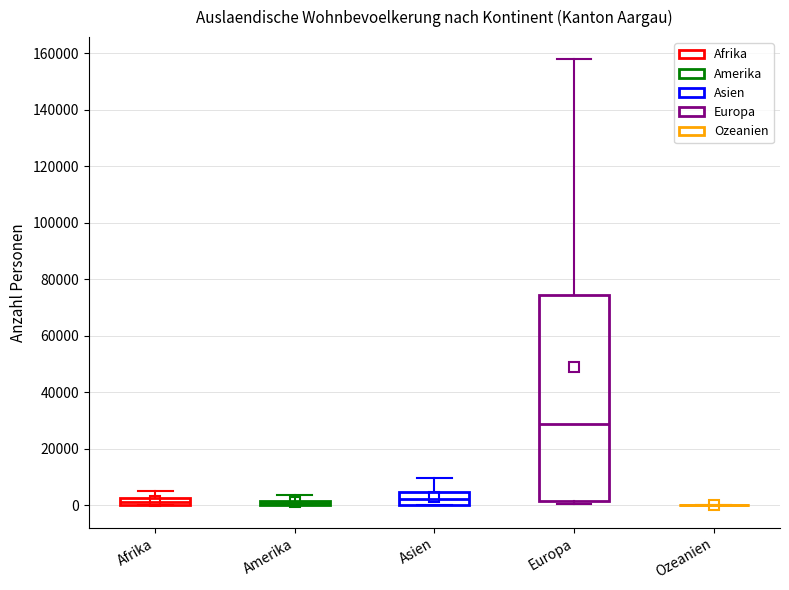

Which box is the tallest, from its lower edge to its upper edge?

Europa